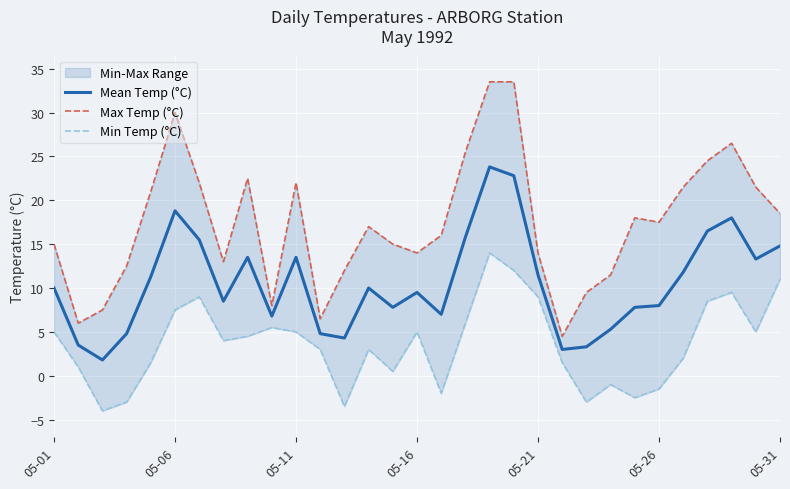

List the series in order of their overall mean, lowest first.

Min Temp (°C), Mean Temp (°C), Max Temp (°C)